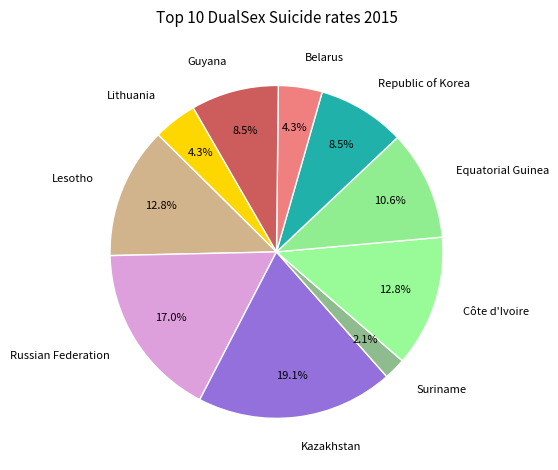

What is the smallest slice in the pie chart?

Suriname